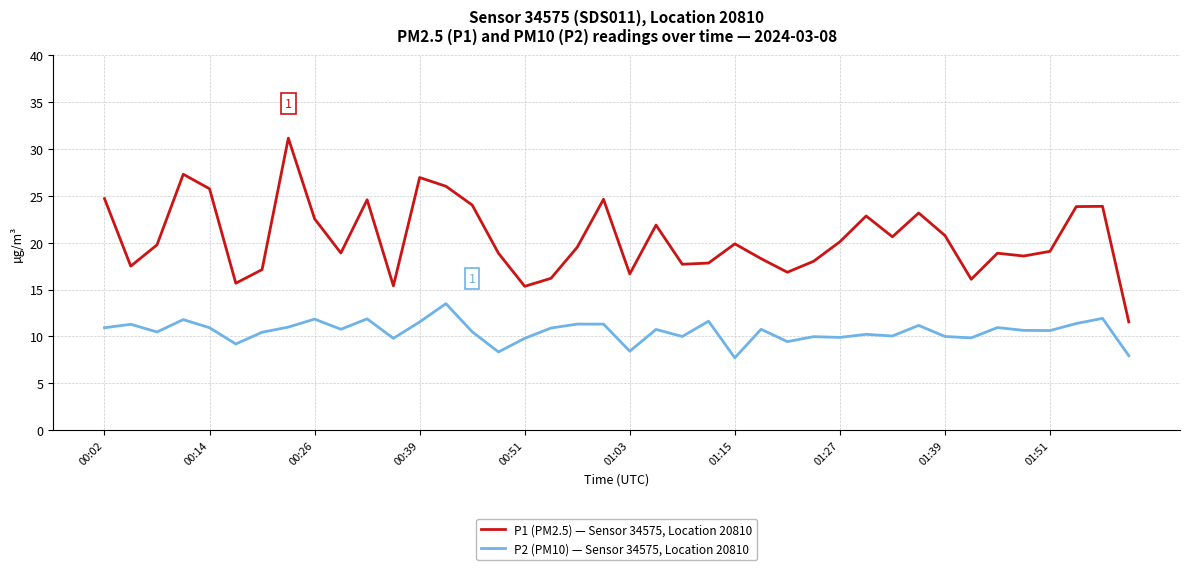

Is this an area chart (filled region under the line)?

No